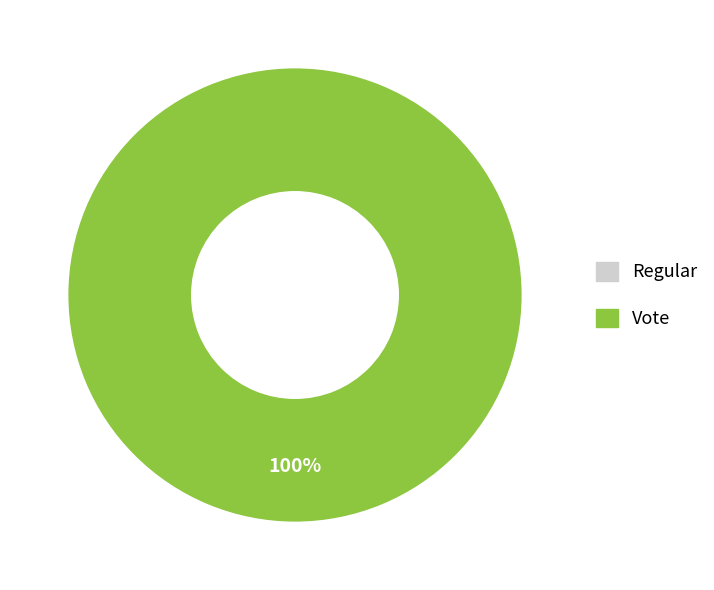

Does Vote account for over 50% of the chart?

Yes